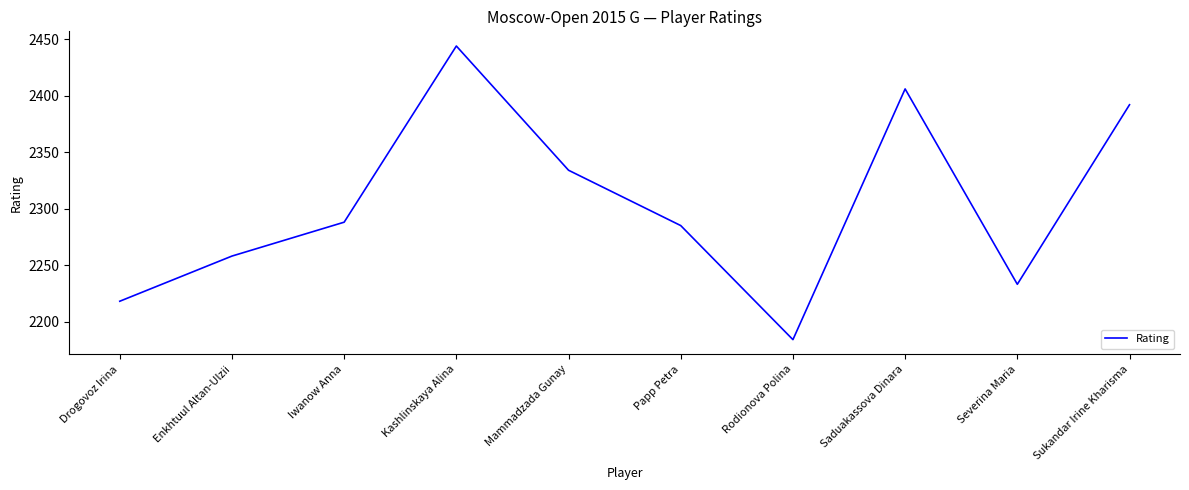

Between Saduakassova Dinara and Mammadzada Gunay, which is larger?

Saduakassova Dinara